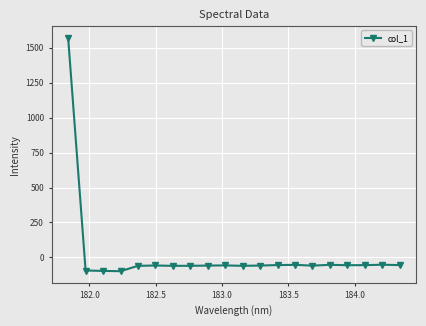

What is the smallest value displayed?

-99.1